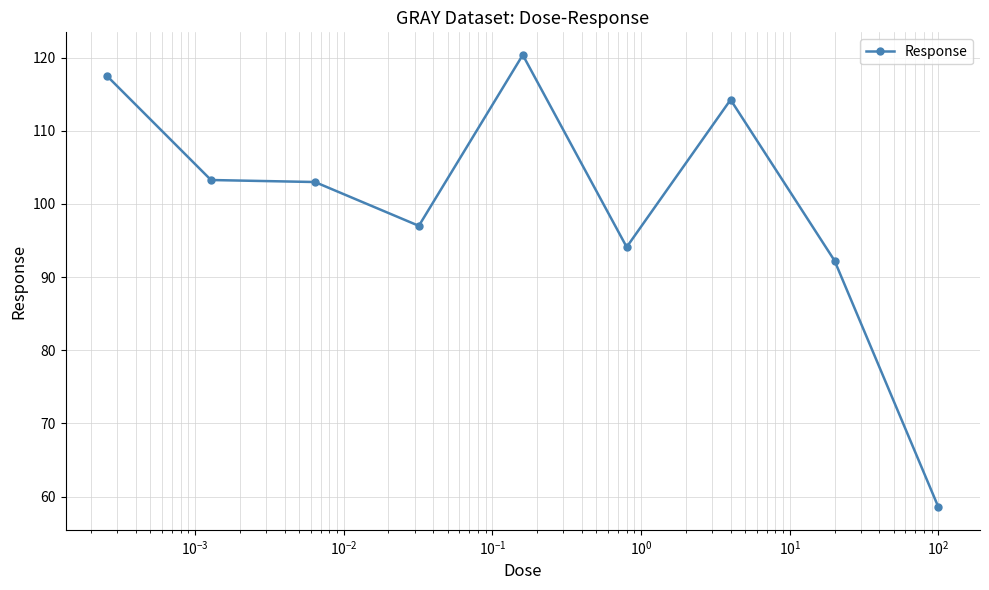

True or false: there are more than 0 points higher than both neighbors.

True